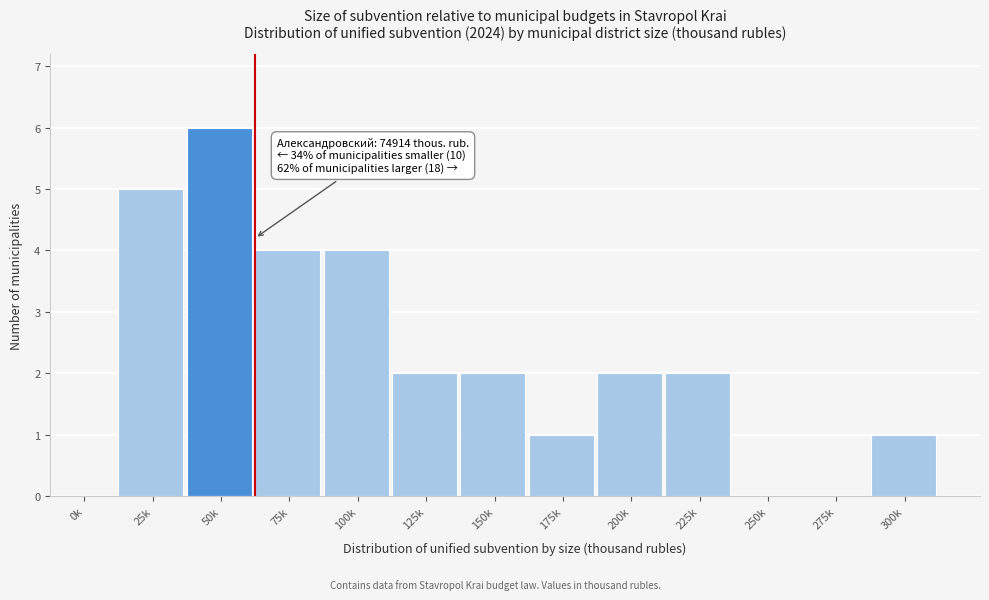

Reading left to right, list all the values displayed in this chart.

0k=0	25k=5	50k=6	75k=4	100k=4	125k=2	150k=2	175k=1	200k=2	225k=2	250k=0	275k=0	300k=1